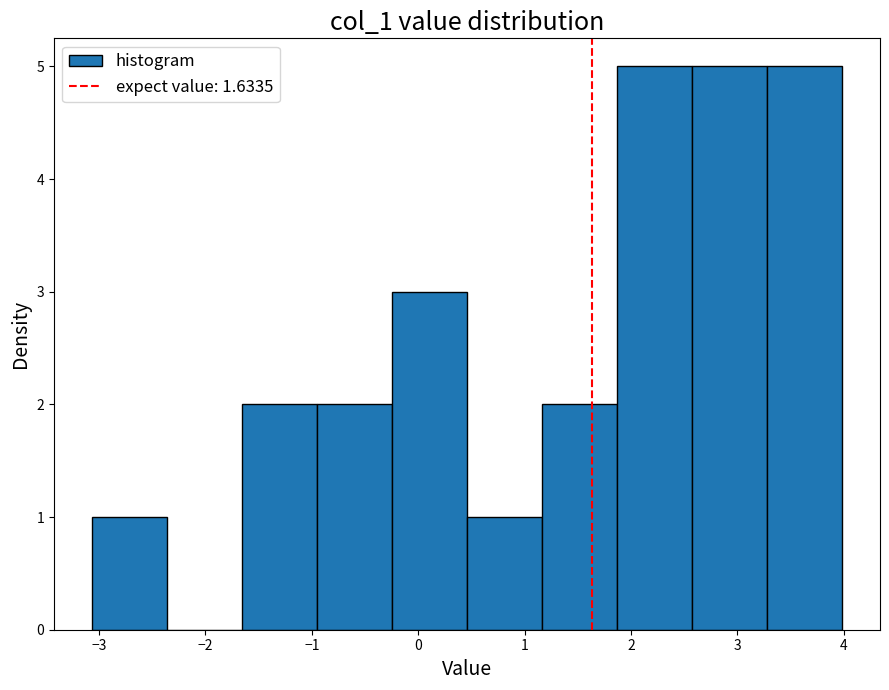

Reading left to right, list every bar in this chart as the range it spans on the x-axis followed by its height. Neither the bar edges nor the heights are printed on the chart, so give them approximately, as read against the axes.

-3.1 to -2.4: 1
-2.4 to -1.7: 0
-1.7 to -1.0: 2
-1.0 to -0.2: 2
-0.2 to 0.5: 3
0.5 to 1.2: 1
1.2 to 1.9: 2
1.9 to 2.6: 5
2.6 to 3.3: 5
3.3 to 4.0: 5